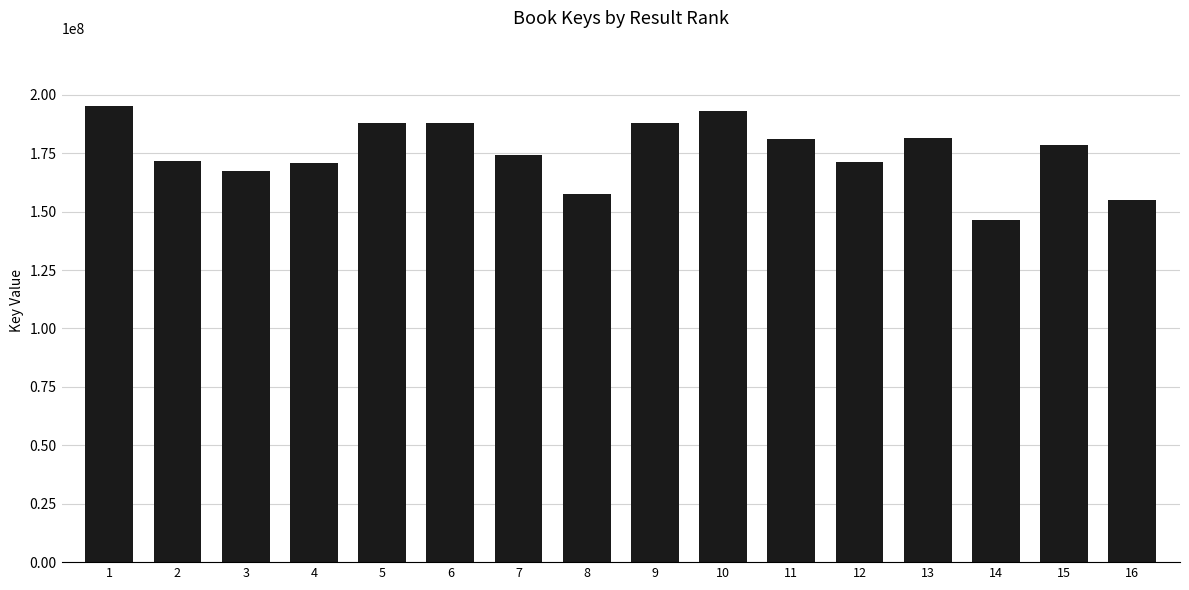

What is the difference between the maximum and minimum values?

48826475